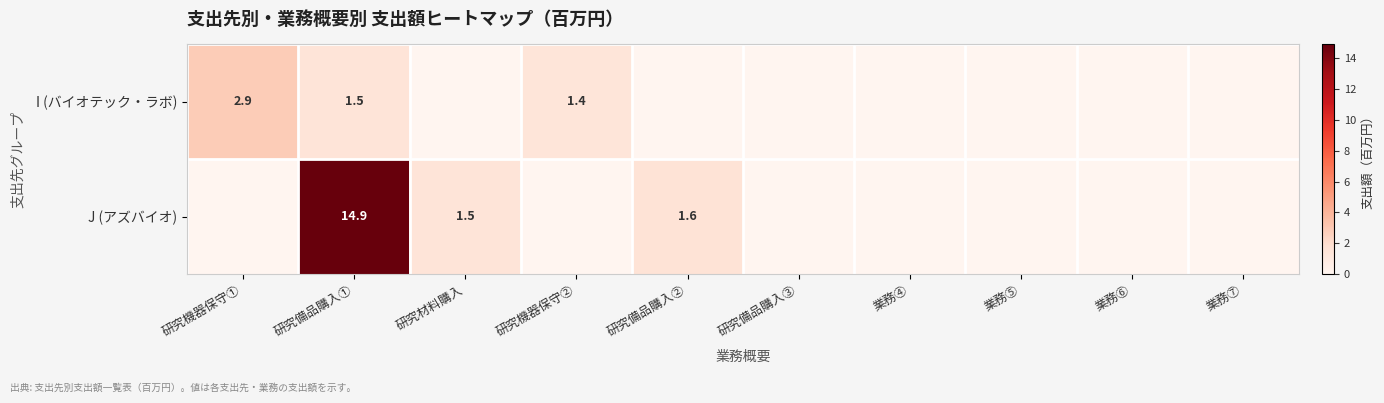

Which category has the highest value across all series?

研究備品購入①